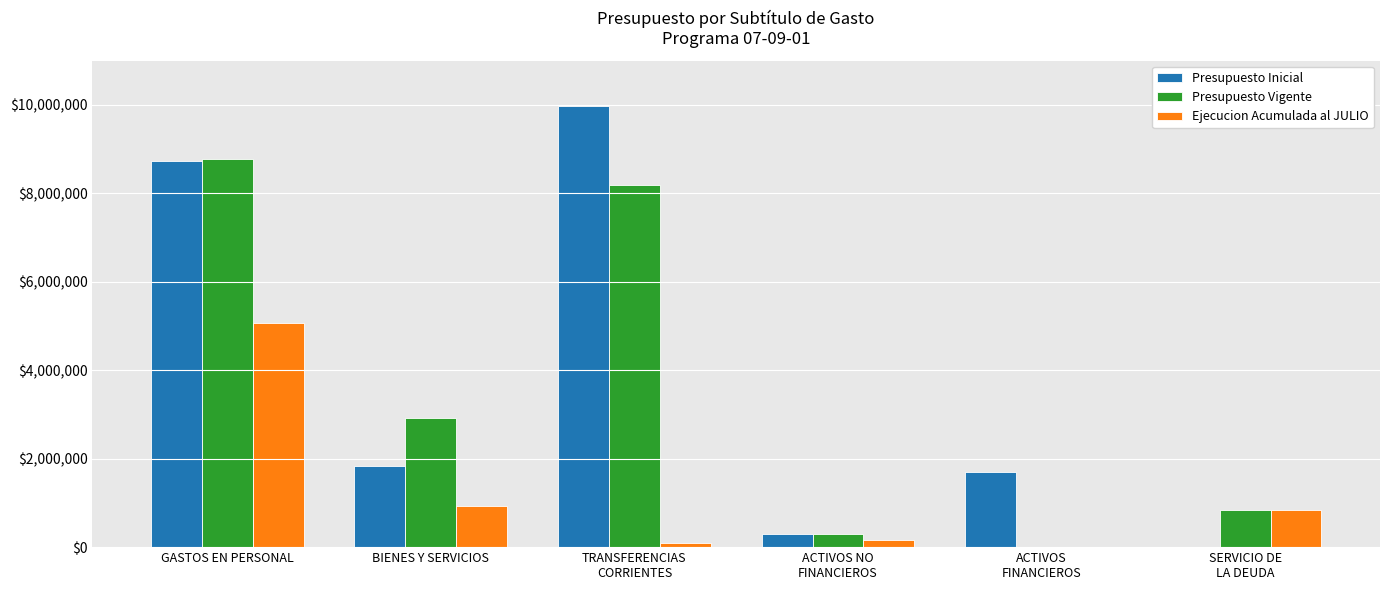

Where does the Presupuesto Vigente series first go above 2924073?

GASTOS EN PERSONAL